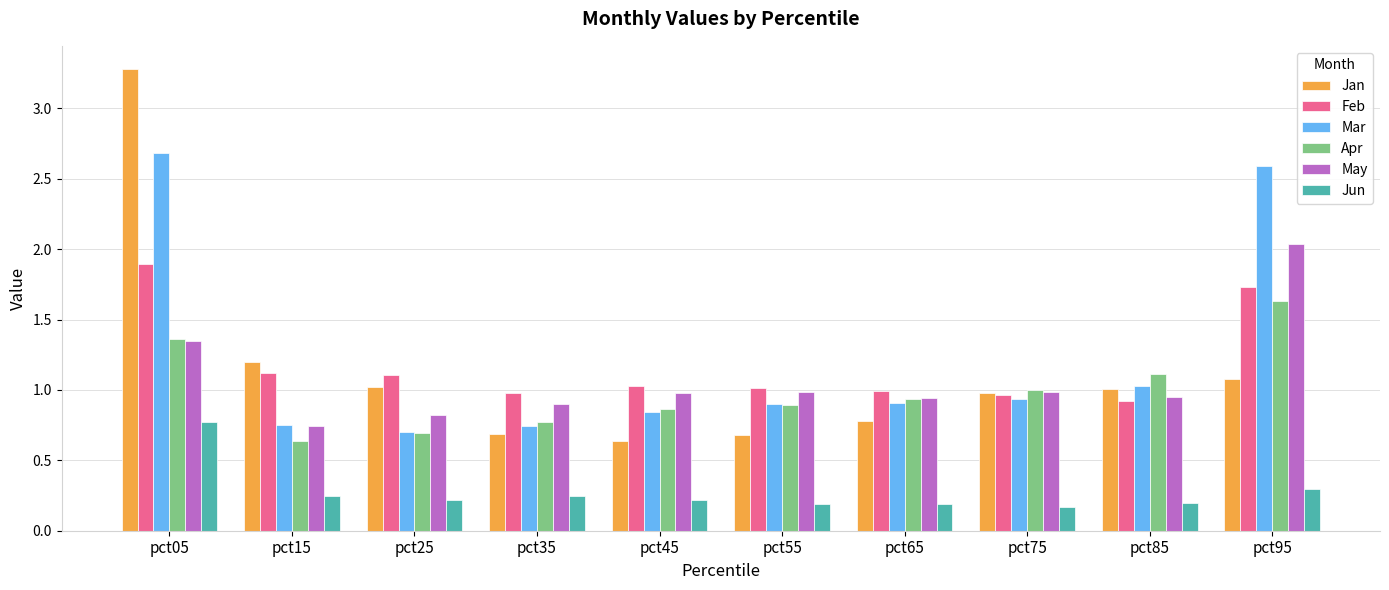

At which label does Apr reach its peak?

pct95